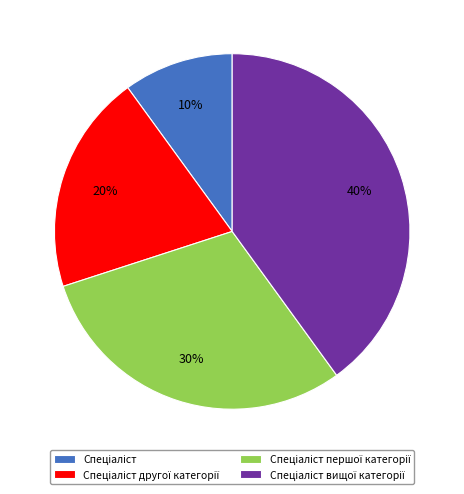

Is there a majority slice in this chart?

No